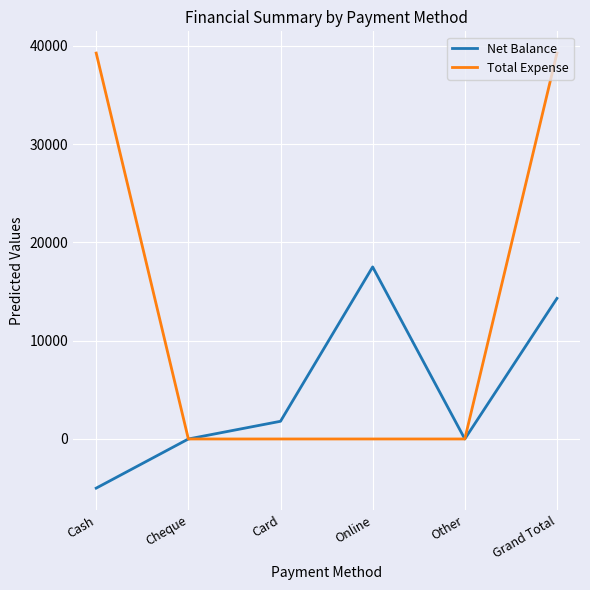

What is the maximum value shown in the chart?

39250